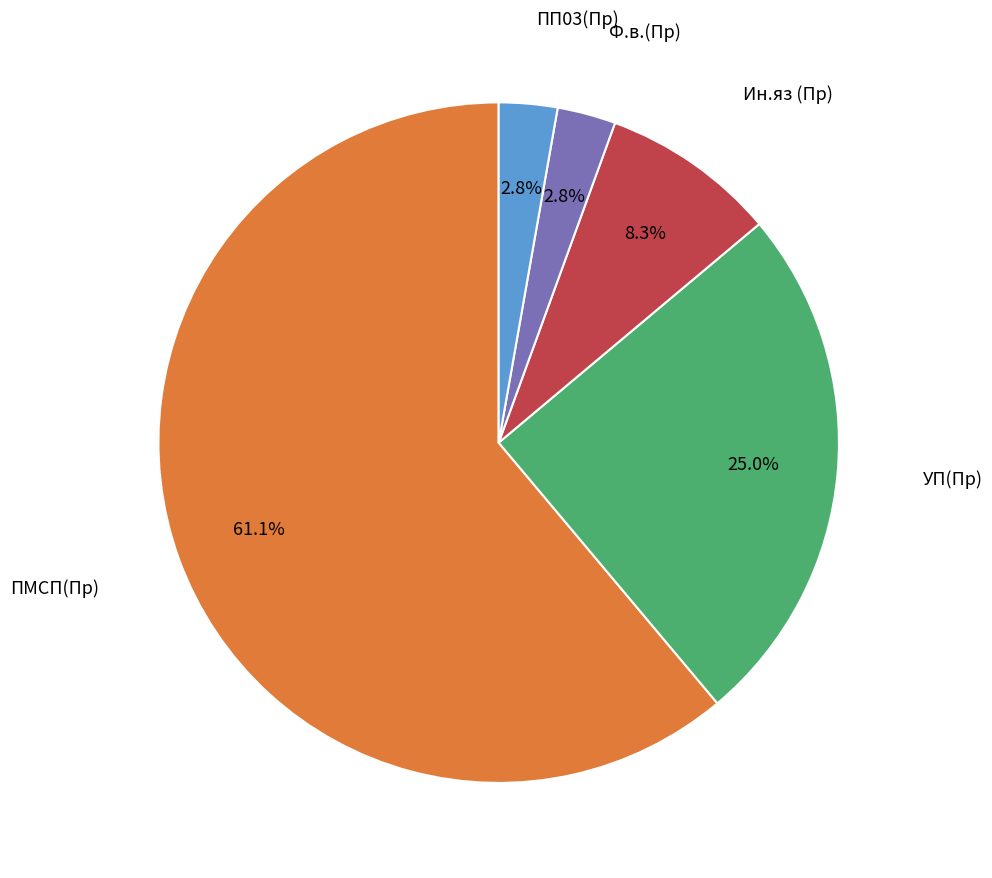

Is there any slice that represents more than half of the pie?

Yes